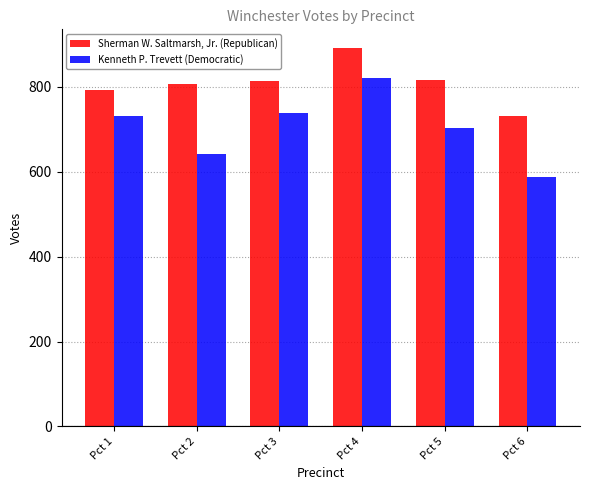

How many bars are there in each group?

2